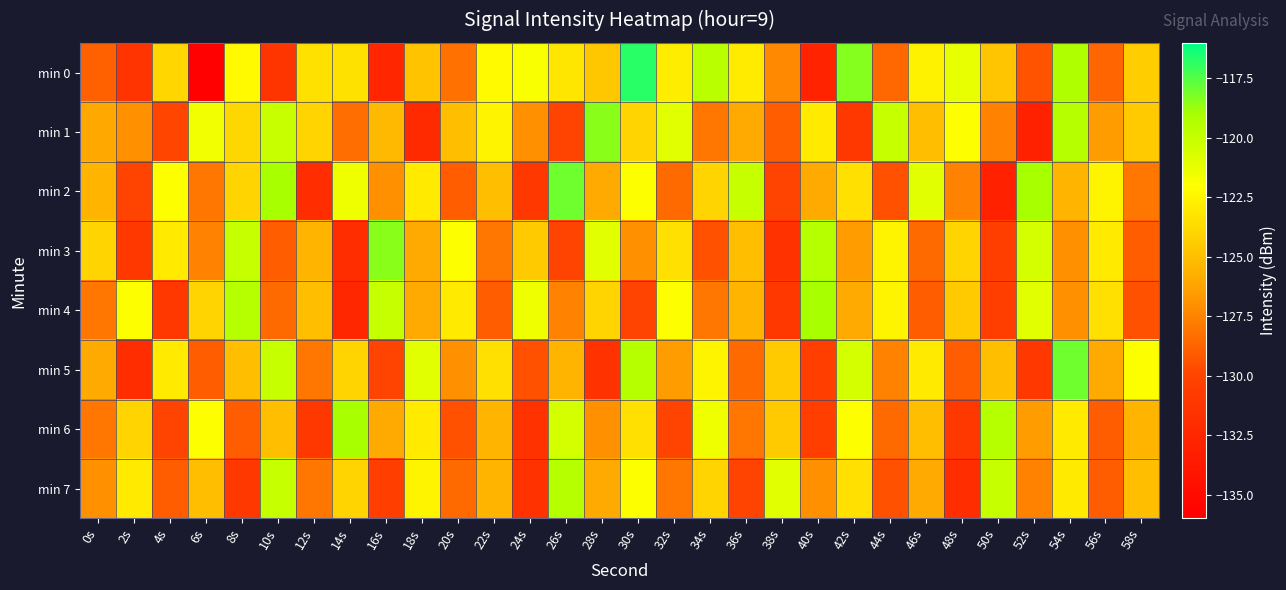

What is the total value across all series at 26s?

-994.2